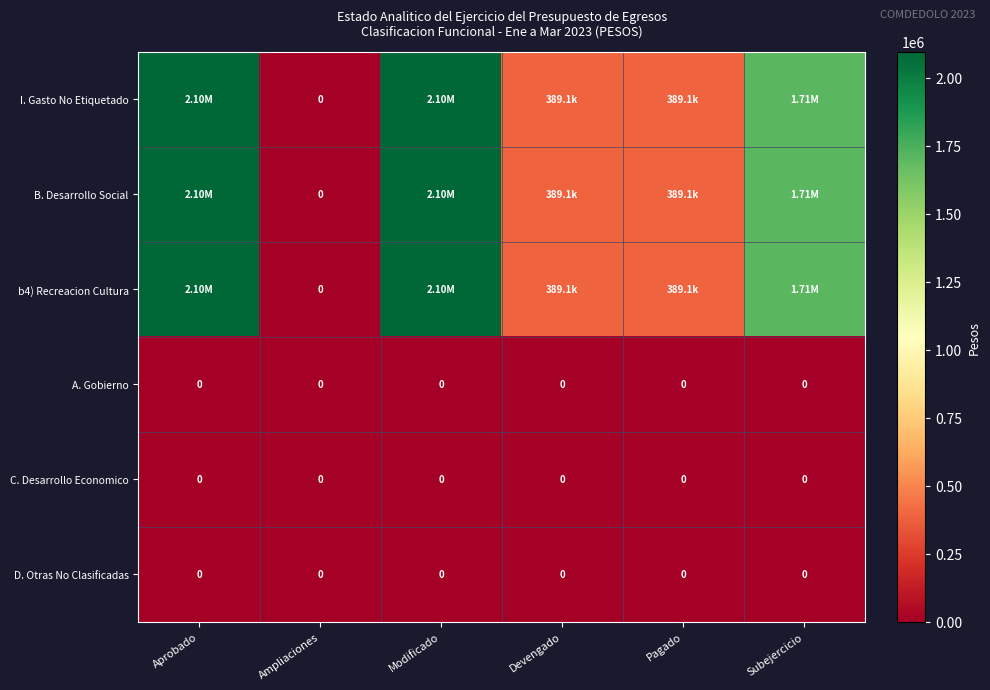

The b4) Recreacion Cultura series shows 2095000.0 at Modificado. True or false?

True